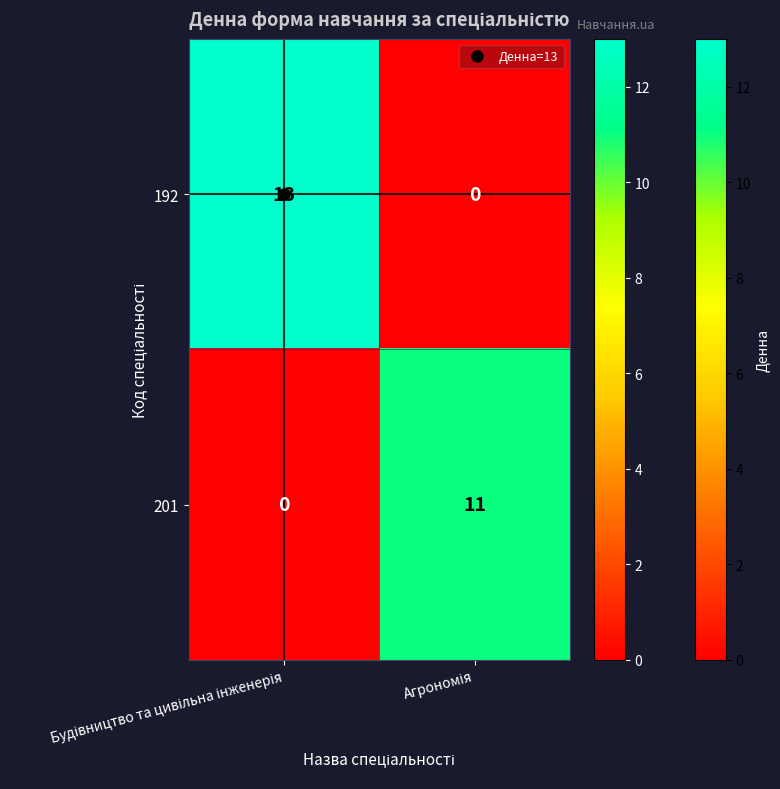

What is the sum of all 201 values?

11